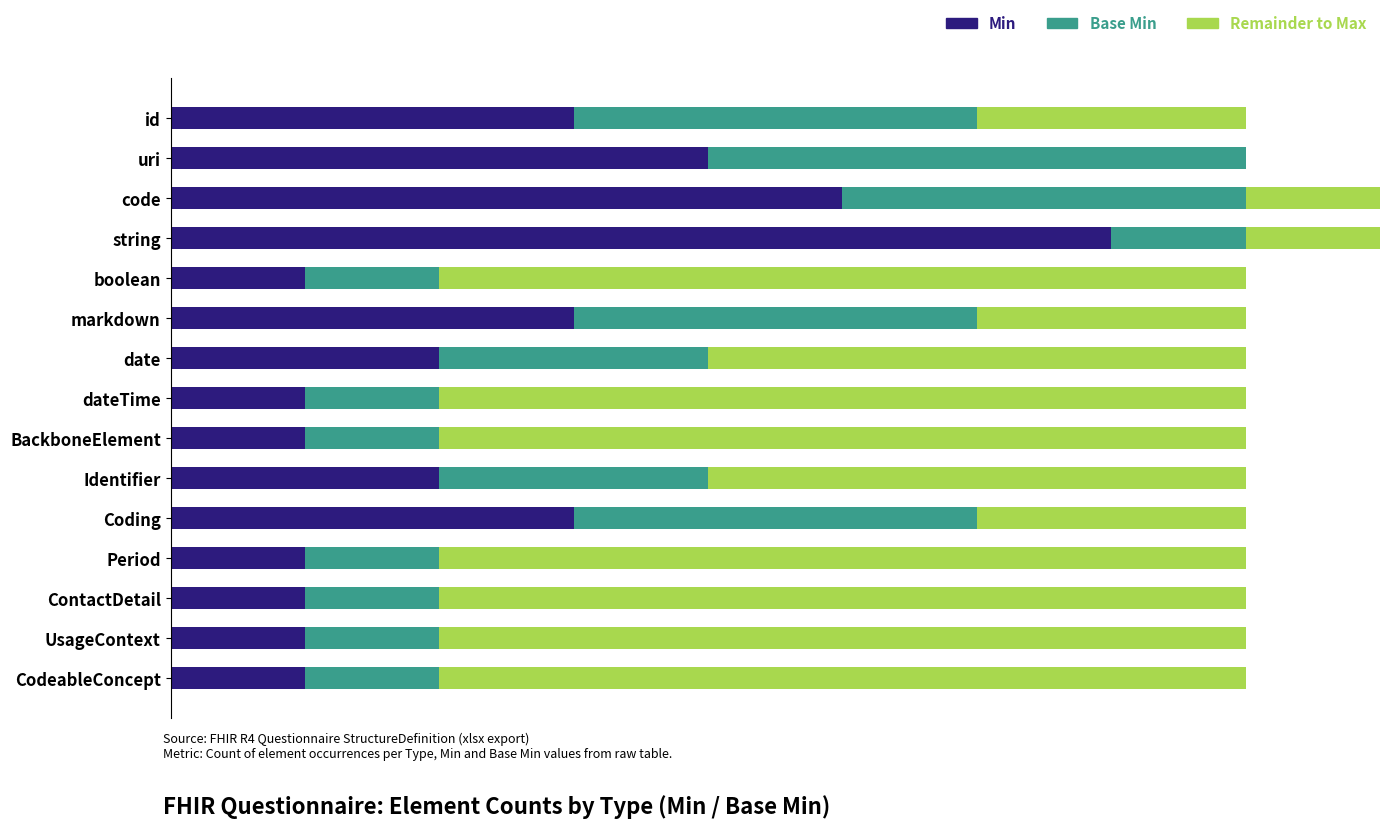

List the labels in order of Min value, largest first.

string, code, uri, id, markdown, Coding, date, Identifier, boolean, dateTime, BackboneElement, Period, ContactDetail, UsageContext, CodeableConcept